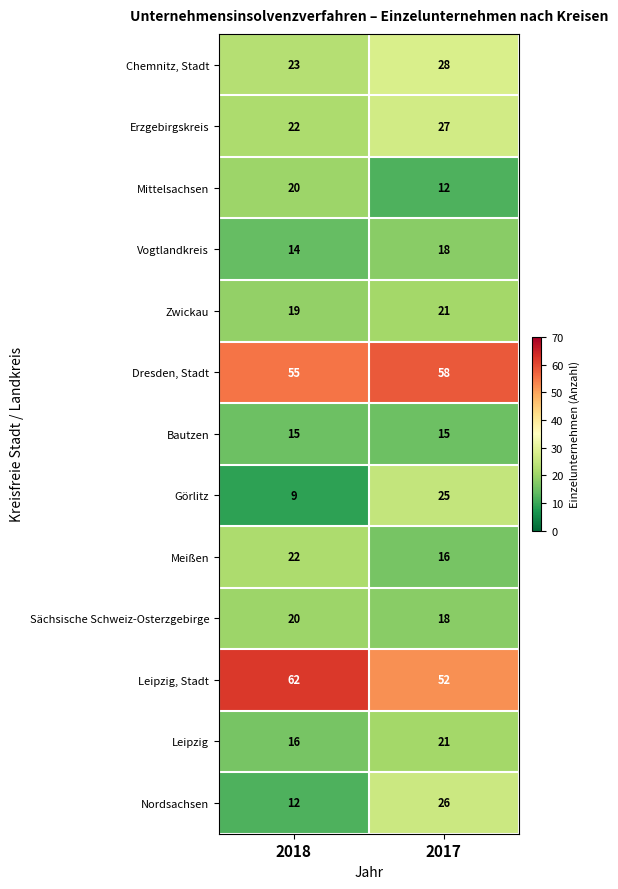

Which series has the largest range (max minus min)?

Görlitz